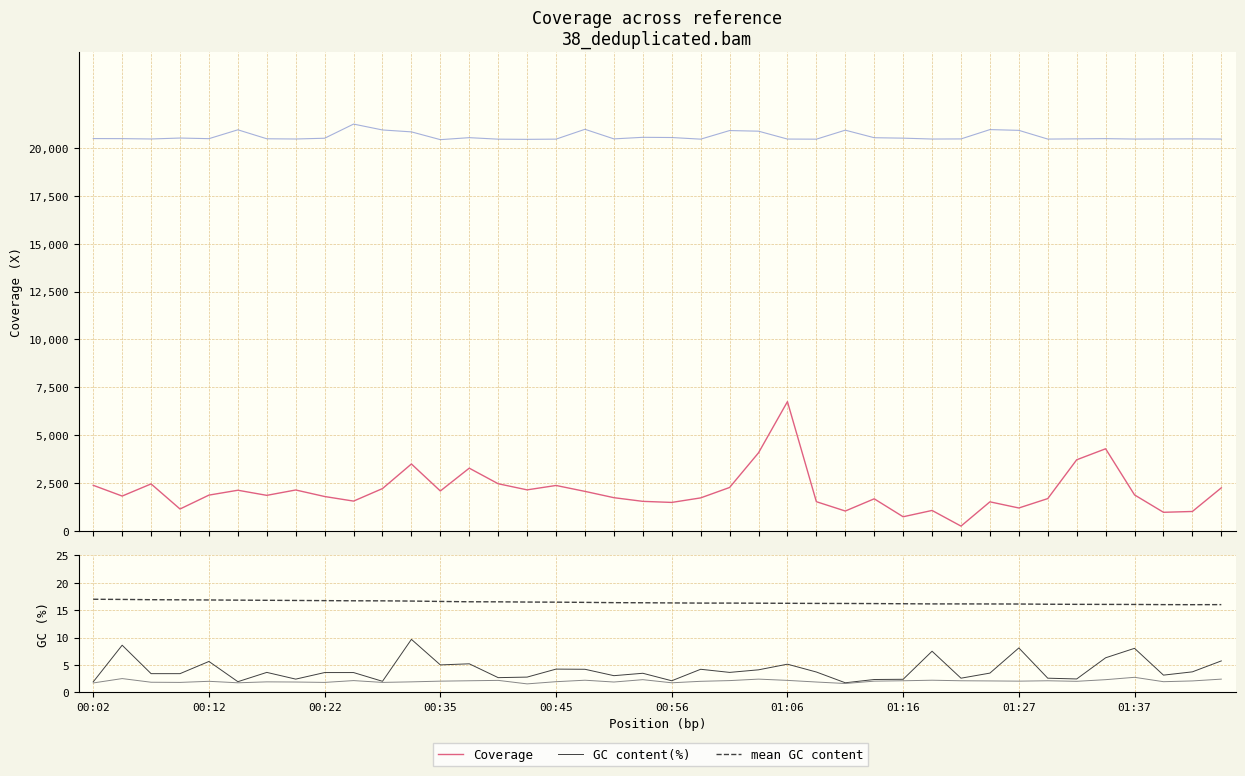

At which category is the sum across all series the highest?

01:06